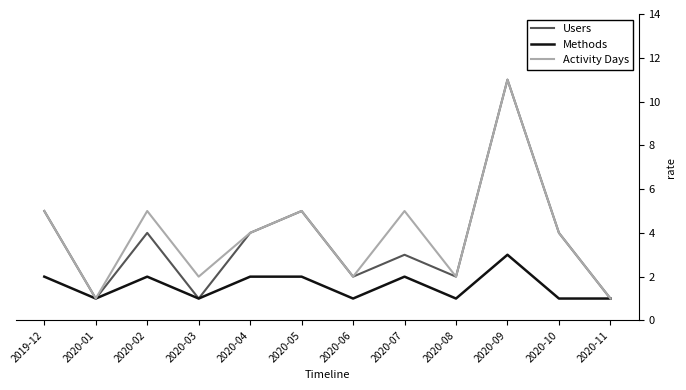

What is the total value across all series at 2020-01?

3